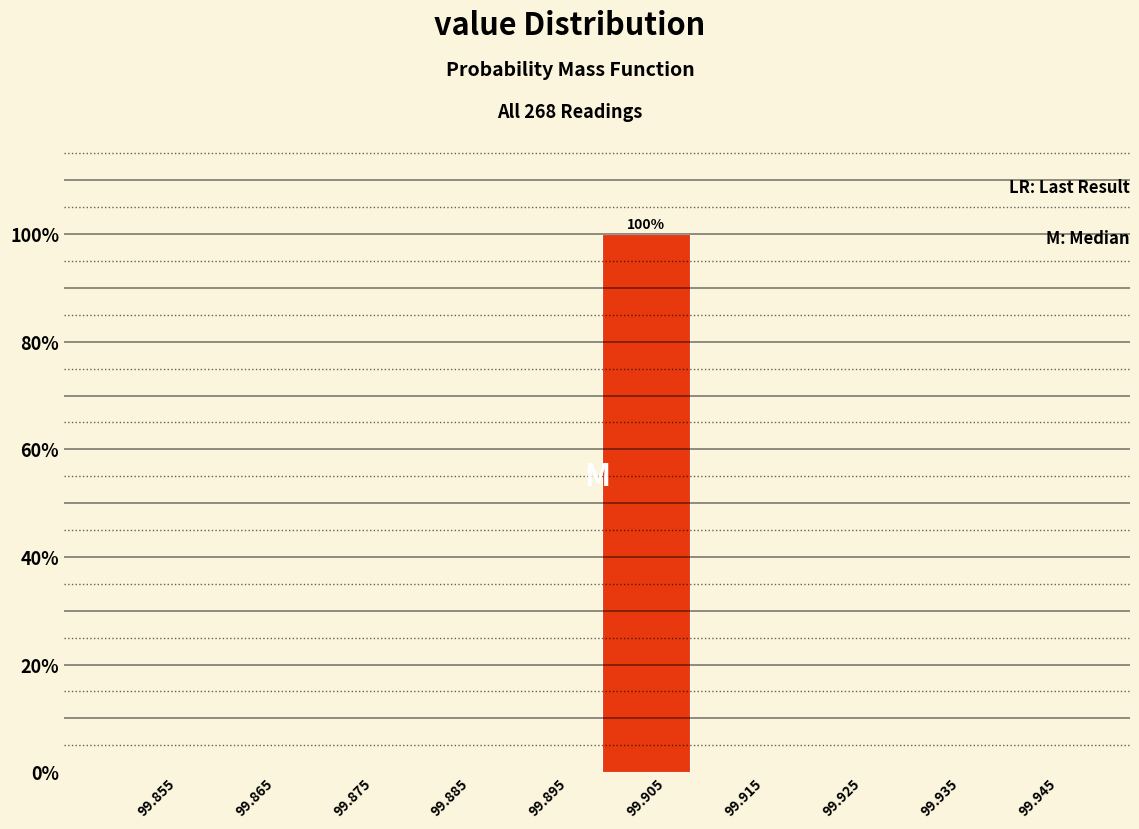

Which range on the x-axis has the tallest bar?

99.90 to 99.91